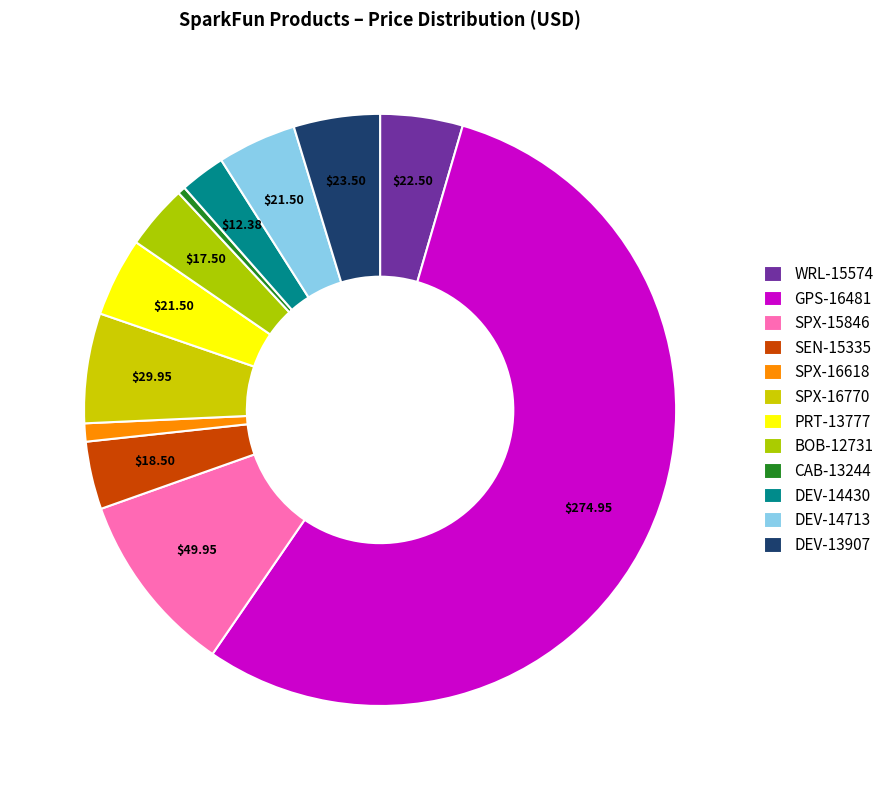

How many segments does this pie chart have?

12